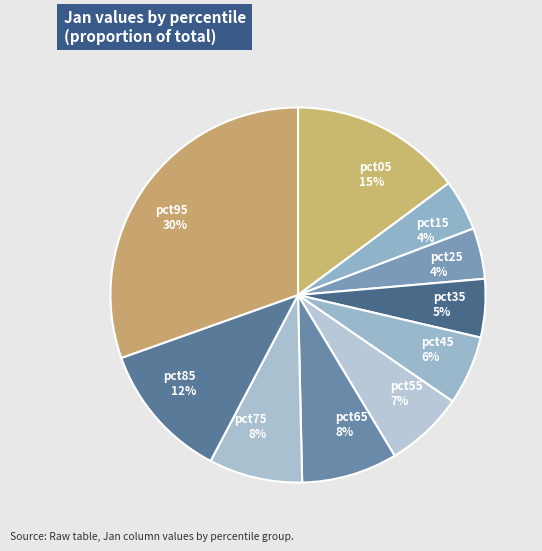

Between pct15 and pct55, which is larger?

pct55